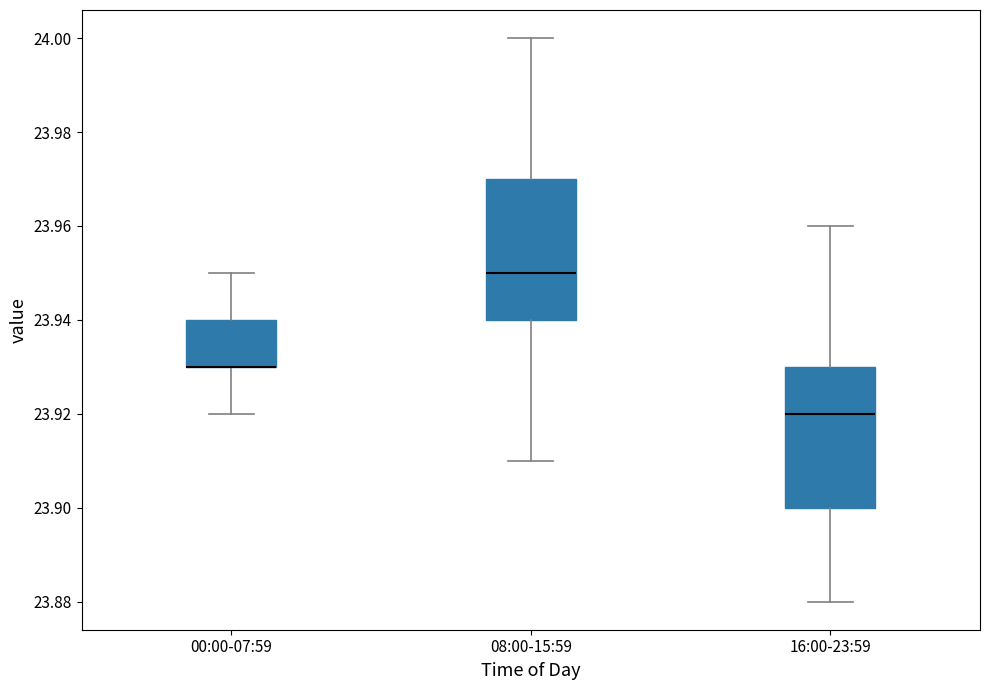

Reading left to right, transcribe this box plot: for each box, give where its median line is, the range the box spans, and where its two whiskers end, as read against the y-axis. The values are not printed on the chart, so give them approximately, as read against the axis.

00:00-07:59: median 23.93 (drawn on the box's lower edge), box 23.93 to 23.94, whiskers 23.92 to 23.95
08:00-15:59: median 23.95, box 23.94 to 23.97, whiskers 23.91 to 24.00
16:00-23:59: median 23.92, box 23.90 to 23.93, whiskers 23.88 to 23.96